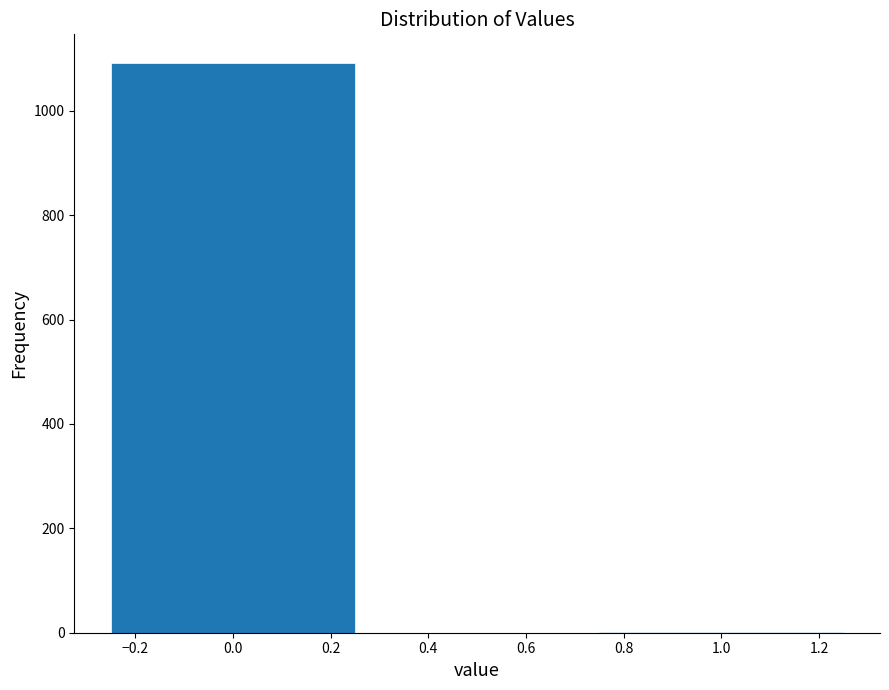

Reading left to right, list all the values displayed in this chart.

0.0=1092	1.0=2